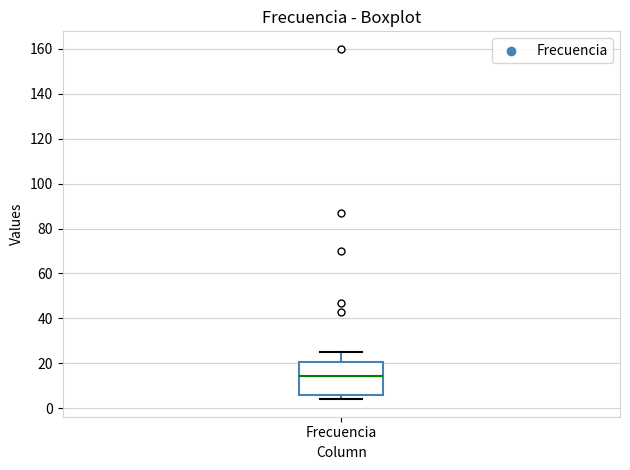

Where does the median line of the box for Frecuencia sit on the y-axis? The values are not printed on the chart, so give them approximately, as read against the axis.

14